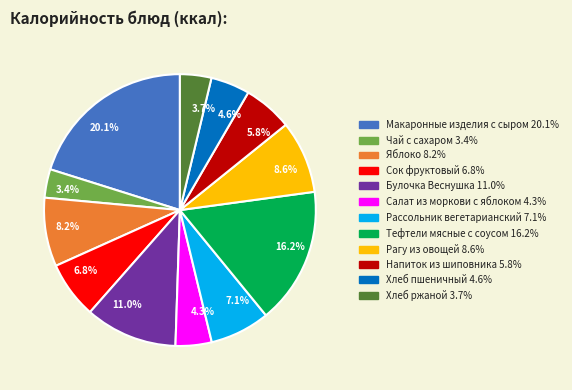

Which has a higher value, 16.2% or 8.2%?

16.2%